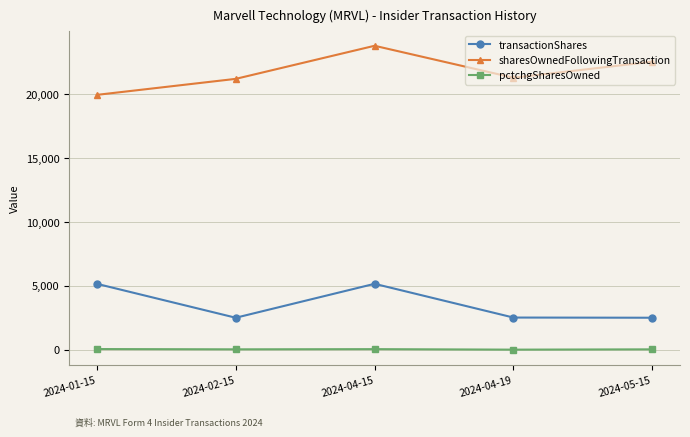

Is the value of pctchgSharesOwned at 2024-05-15 greater than the value of transactionShares at 2024-04-15?

No